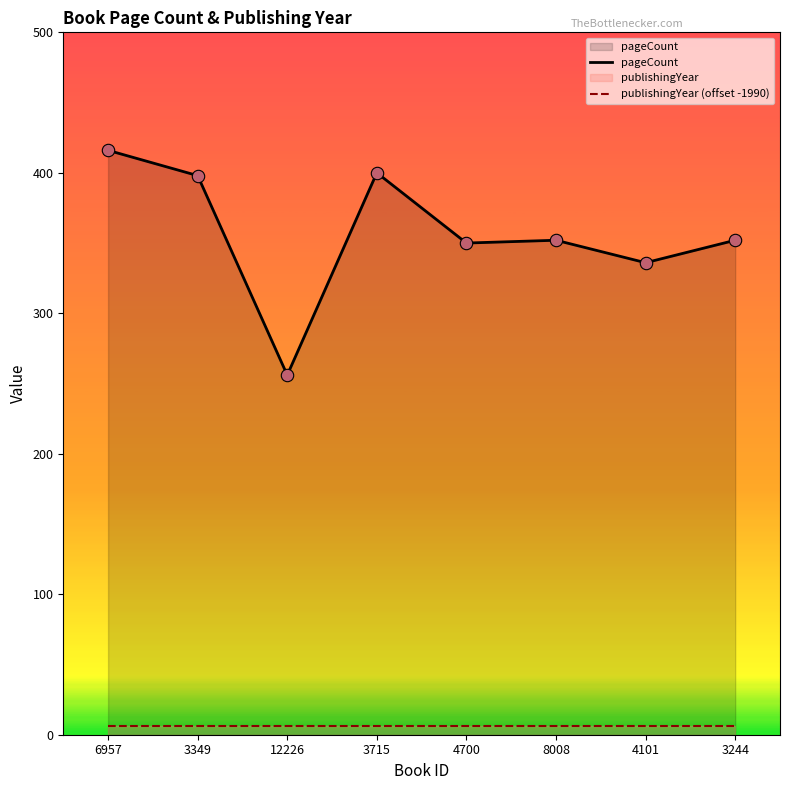

At which category is the sum across all series the highest?

6957